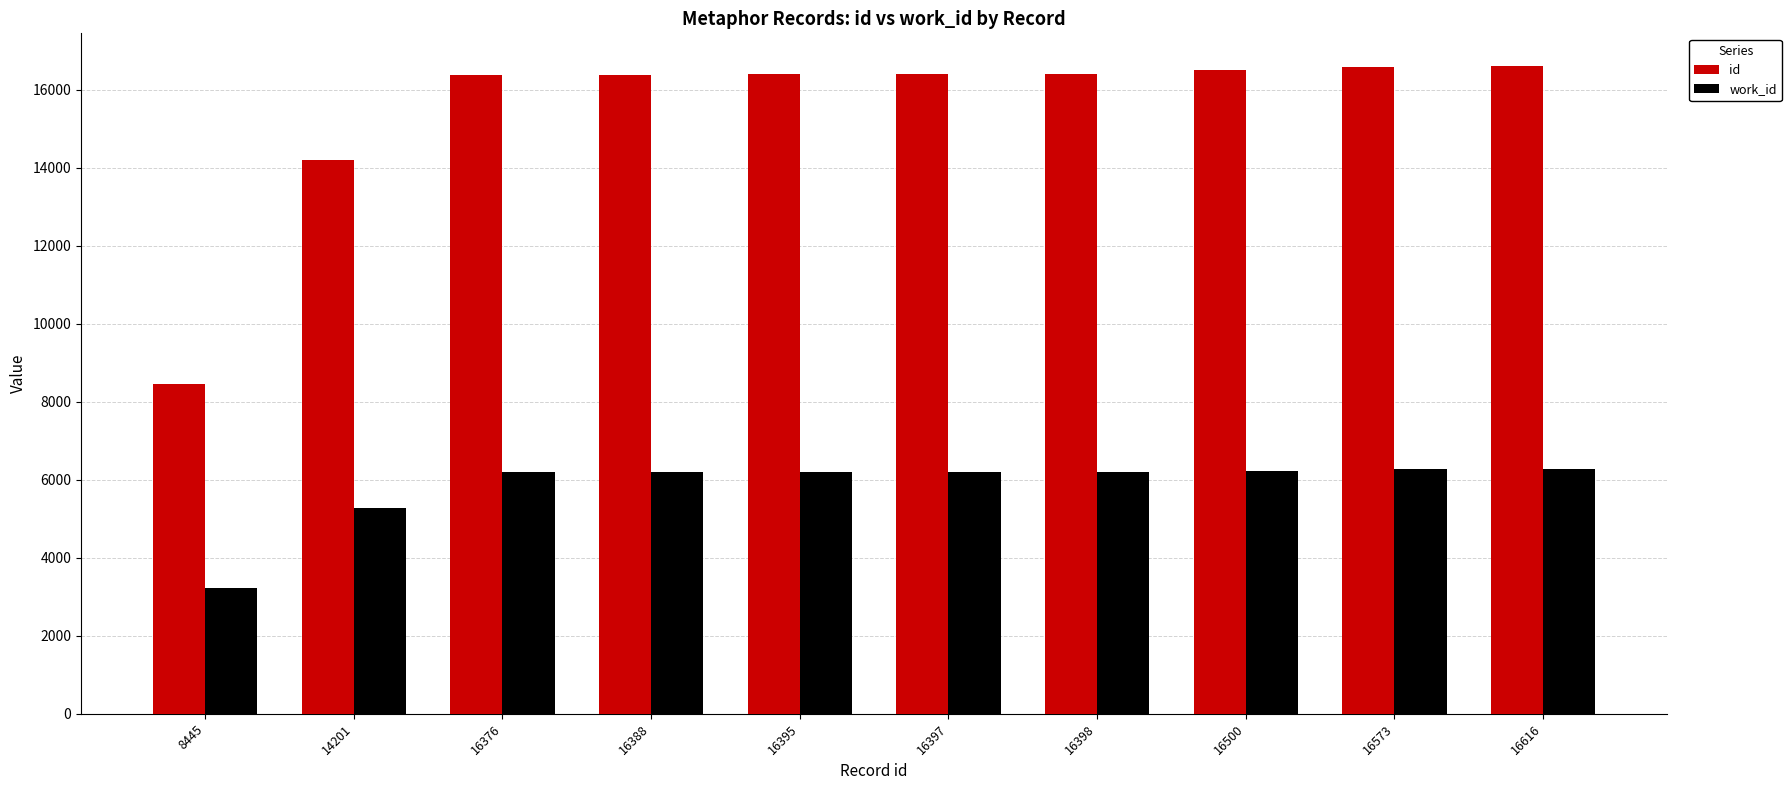

Count the number of data series in this chart.

2